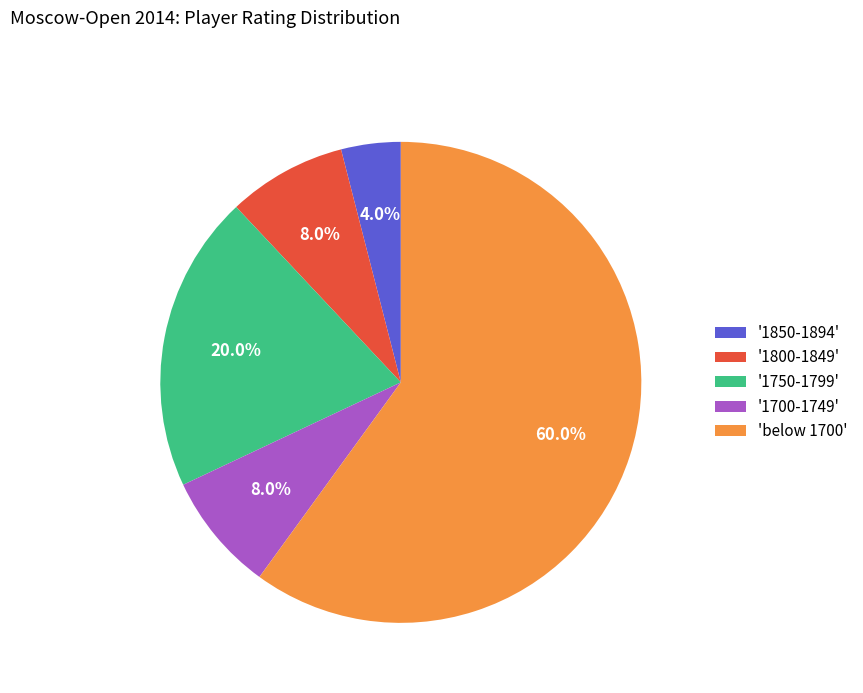

Which category accounts for the majority?

'below 1700'